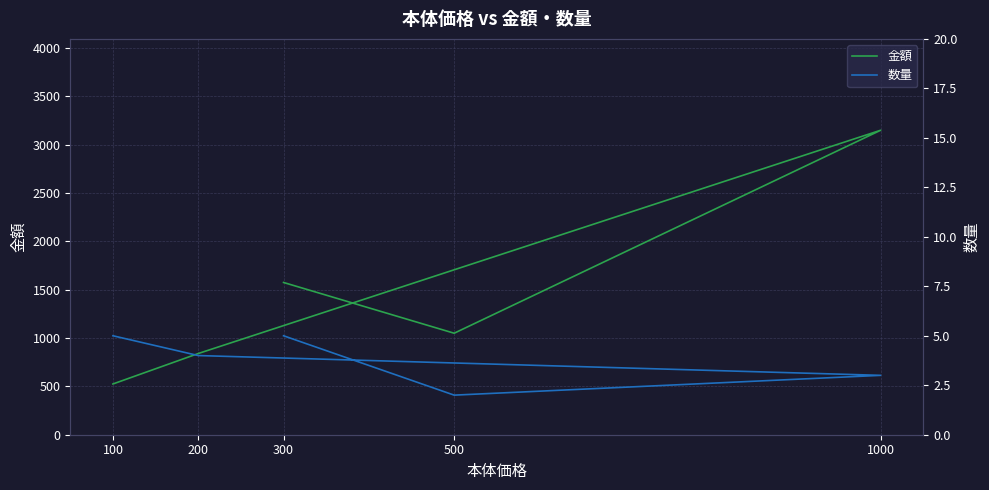

What is the sum of the 金額 values at 100 and 200?

1365